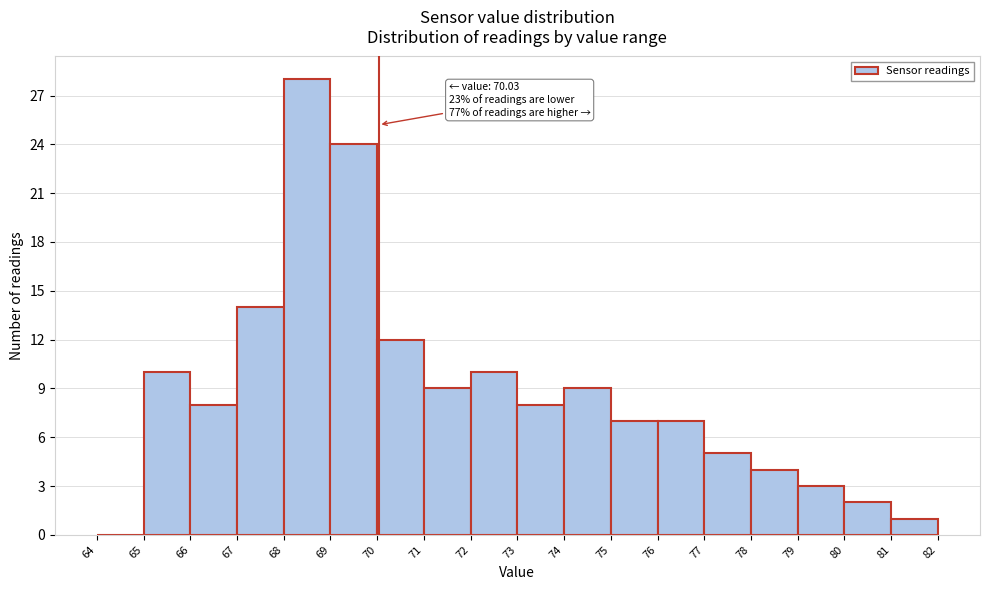

Which range on the x-axis has the tallest bar?

68 to 69